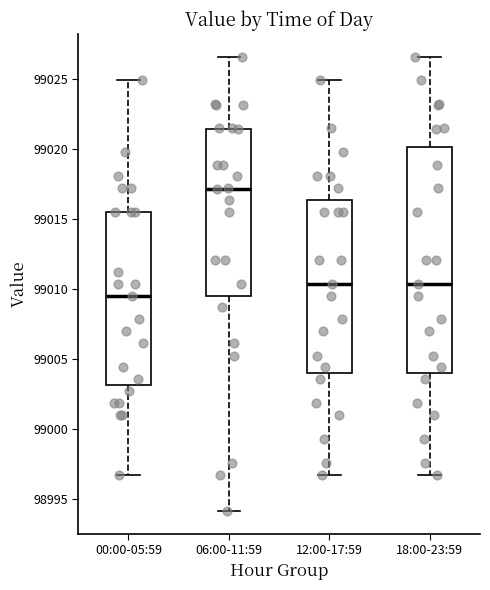

Reading left to right, read every box against the y-axis: the position of its median line, the range the box covers, and the ends of its whiskers. The values are not printed on the chart, so give them approximately, as read against the axis.

00:00-05:59: median 99009.5, box 99003.0 to 99015.5, whiskers 98997.0 to 99025.0
06:00-11:59: median 99017.0, box 99009.5 to 99021.5, whiskers 98994.0 to 99026.5
12:00-17:59: median 99010.5, box 99004.0 to 99016.5, whiskers 98997.0 to 99025.0
18:00-23:59: median 99010.5, box 99004.0 to 99020.0, whiskers 98997.0 to 99026.5